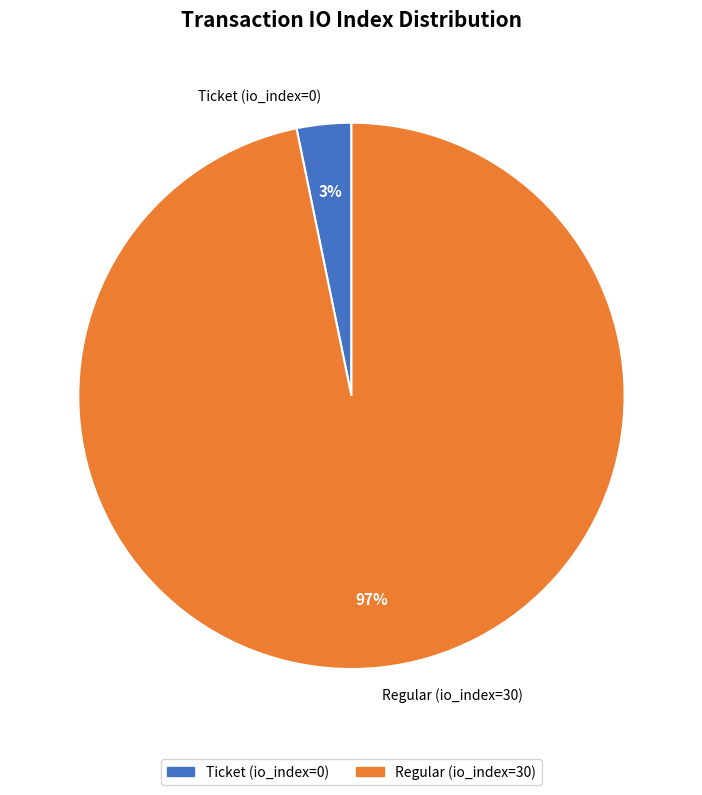

To the nearest percent, what percentage of the pie is Regular (io_index=30)?

97%